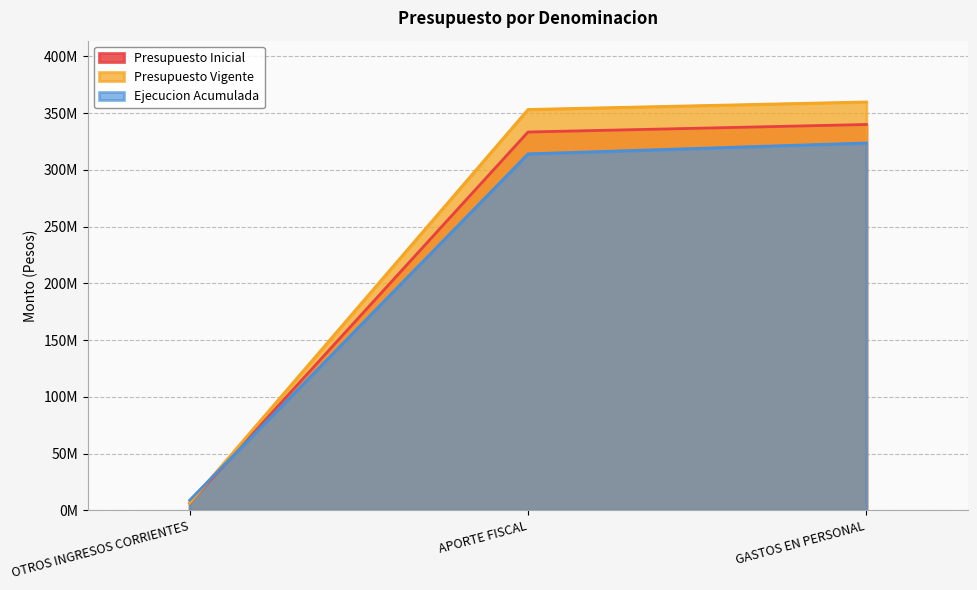

Which has a higher value, OTROS INGRESOS CORRIENTES or APORTE FISCAL?

APORTE FISCAL